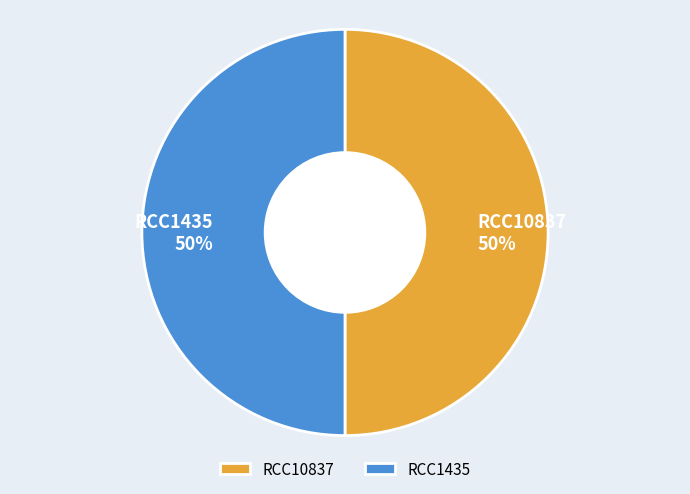

Count the number of slices in the pie.

2